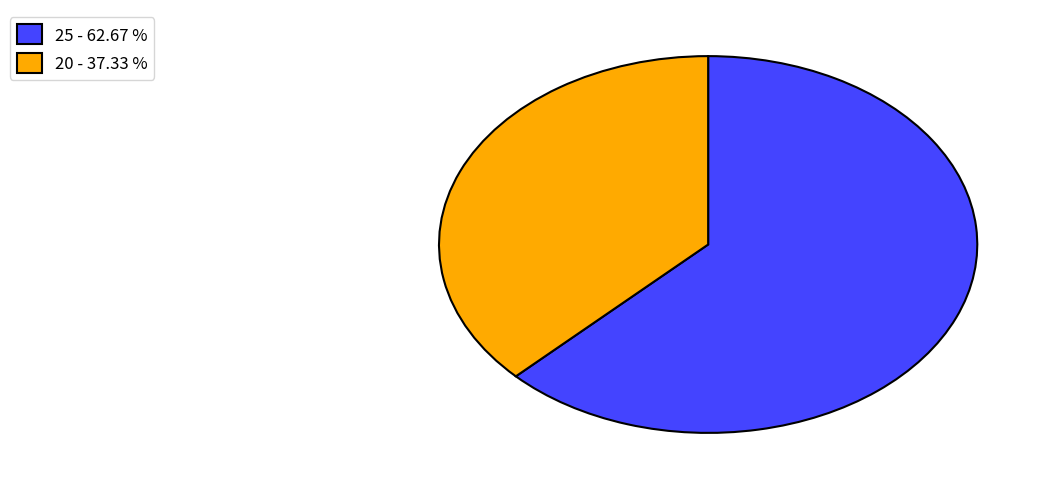

Do 25 - 62.67 % and 20 - 37.33 % together represent more than half of the pie?

Yes